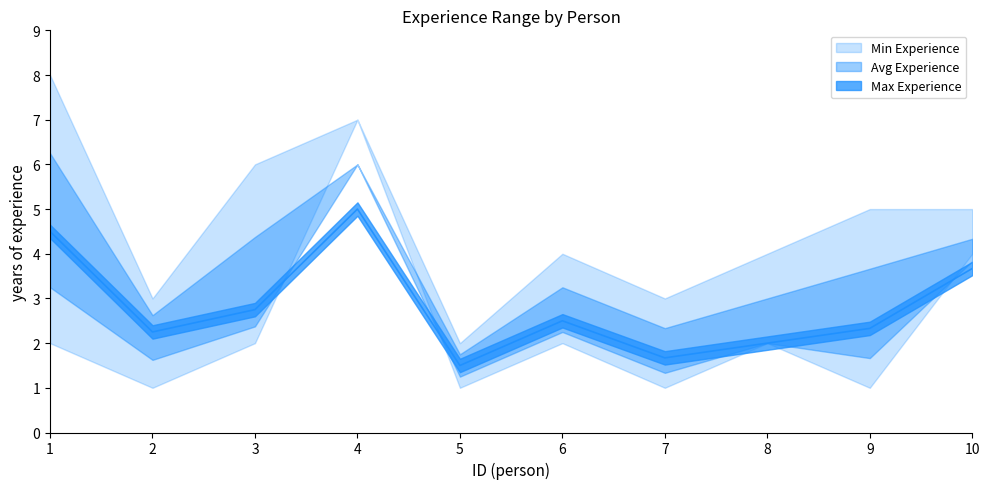

What is the average value of the Max Experience series?

4.7